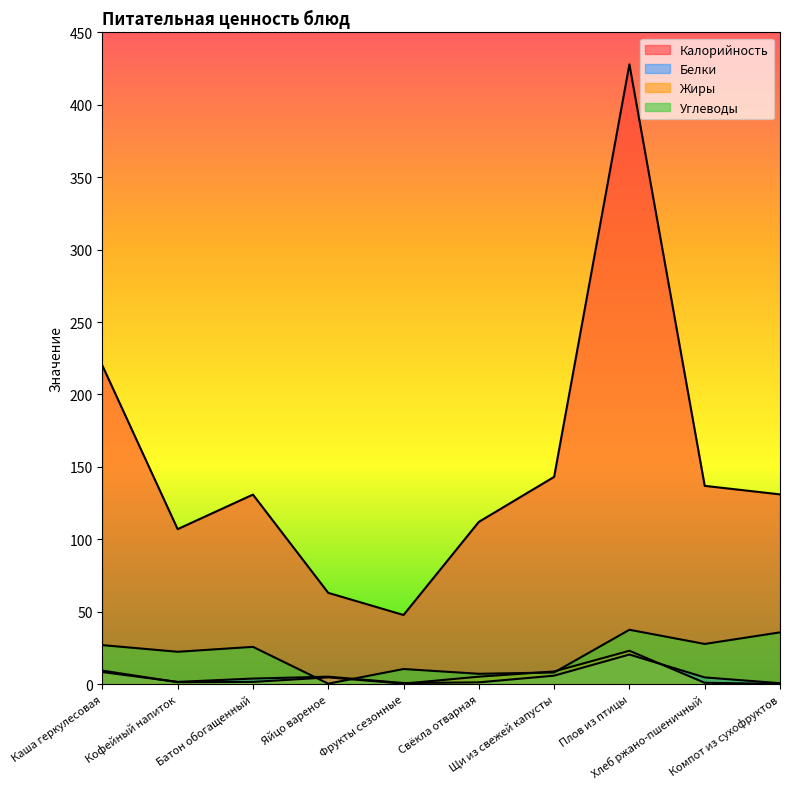

At which category does the chart reach its peak across all series?

Плов из птицы